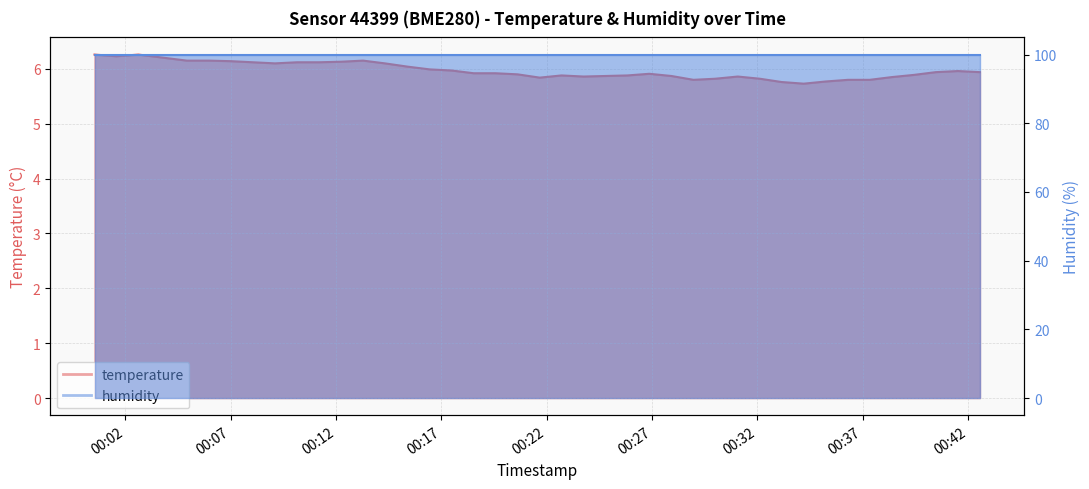

What is the value of the 3rd point from the left?

6.3